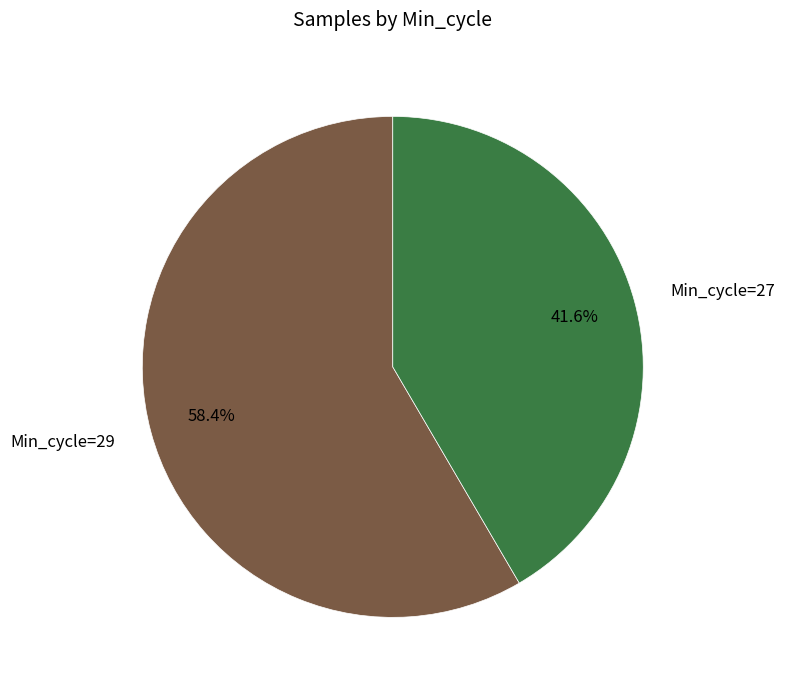

Rank the categories by value from highest to lowest.

Min_cycle=29, Min_cycle=27